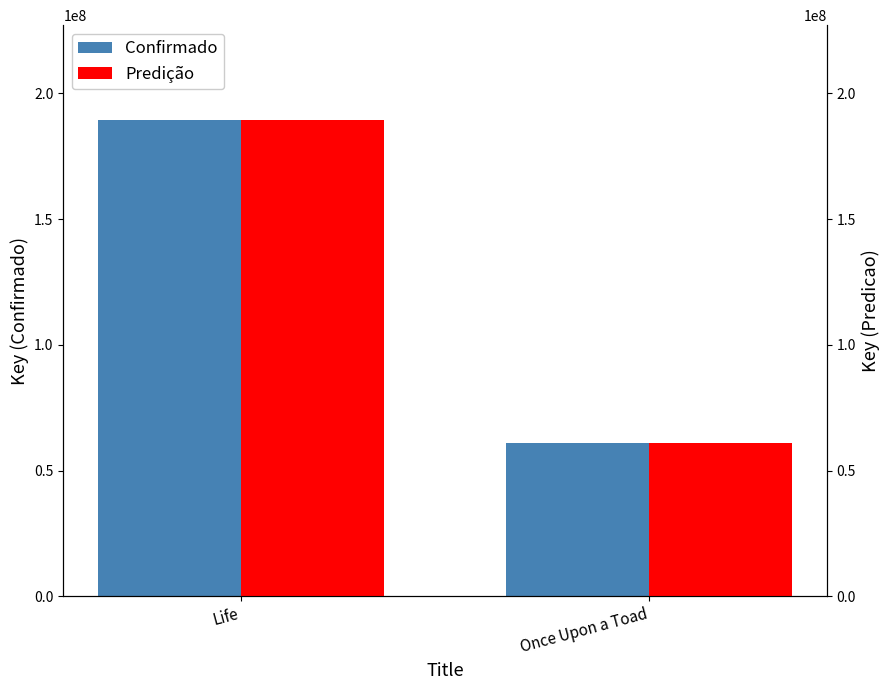

Rank the categories by Predição value from highest to lowest.

Life, Once Upon a Toad